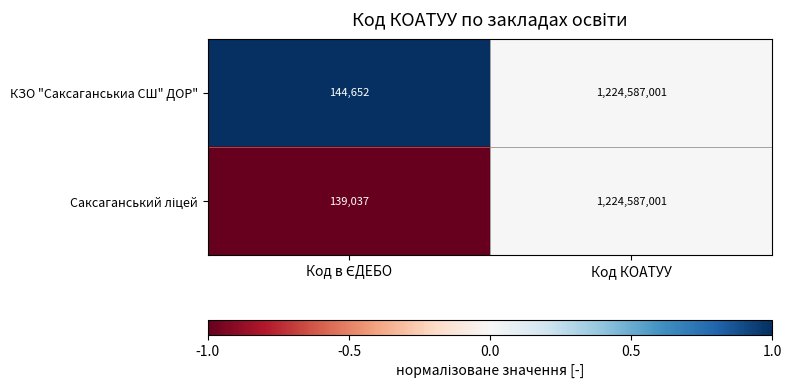

What is the sum of all КЗО "Саксаганськиа СШ" ДОР" values?

1224731653